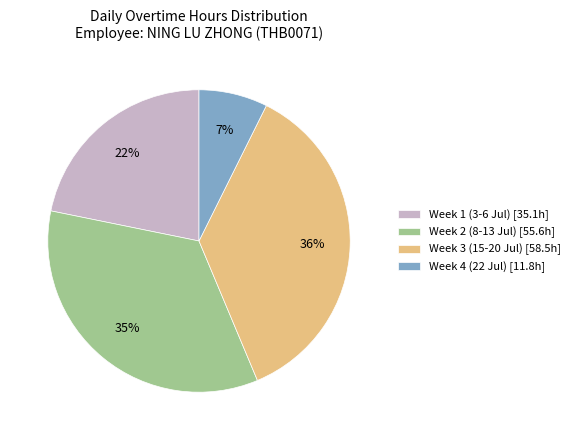

To the nearest percent, what is the difference between the Week 3 (15-20 Jul) [58.5h] and Week 4 (22 Jul) [11.8h] slice percentages?

29%